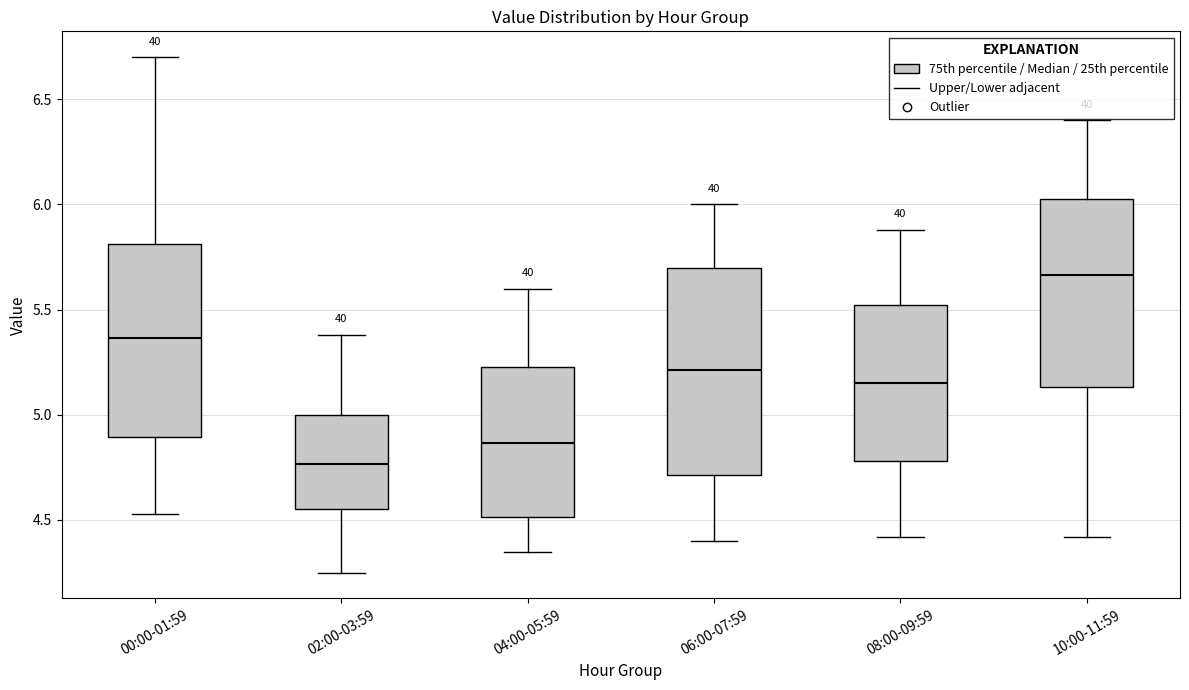

Which box's median line is the lowest?

02:00-03:59